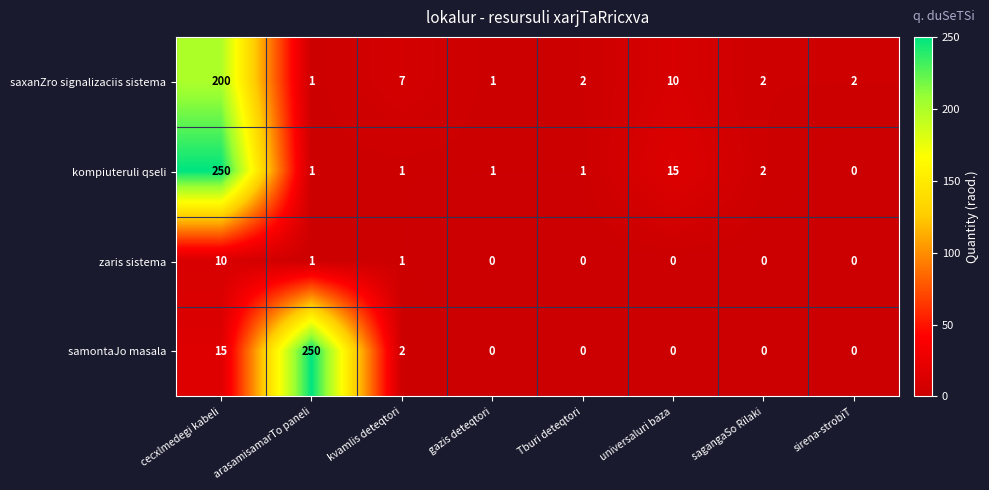

The kompiuteruli qseli series shows 2 at Tburi deteqtori. True or false?

False